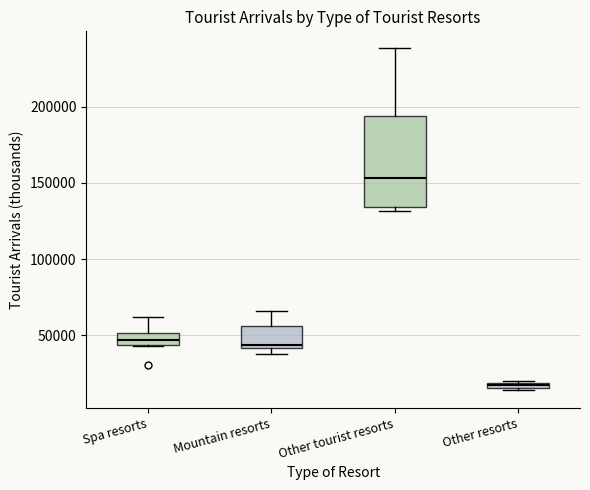

Where does the upper whisker of the box for Mountain resorts end on the y-axis? The values are not printed on the chart, so give them approximately, as read against the axis.

65000